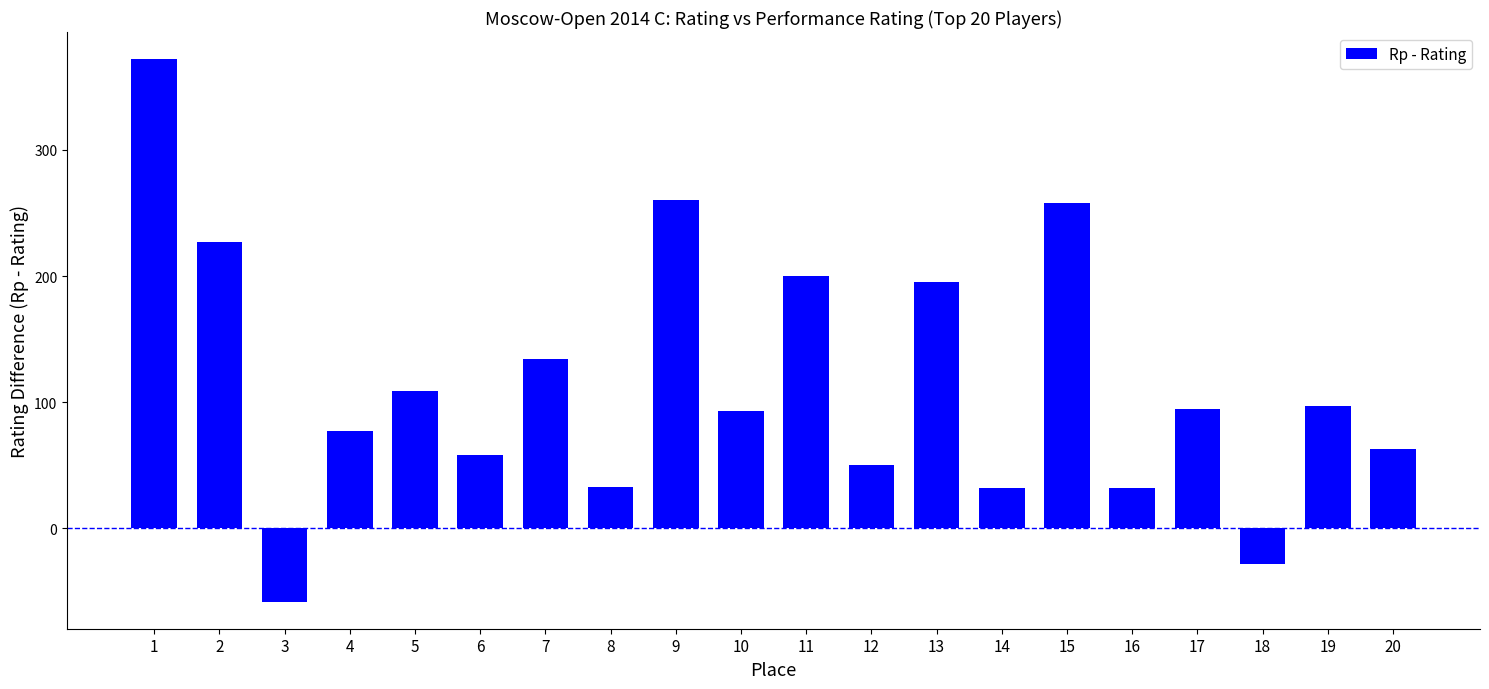

What is the minimum value shown in the chart?

-58